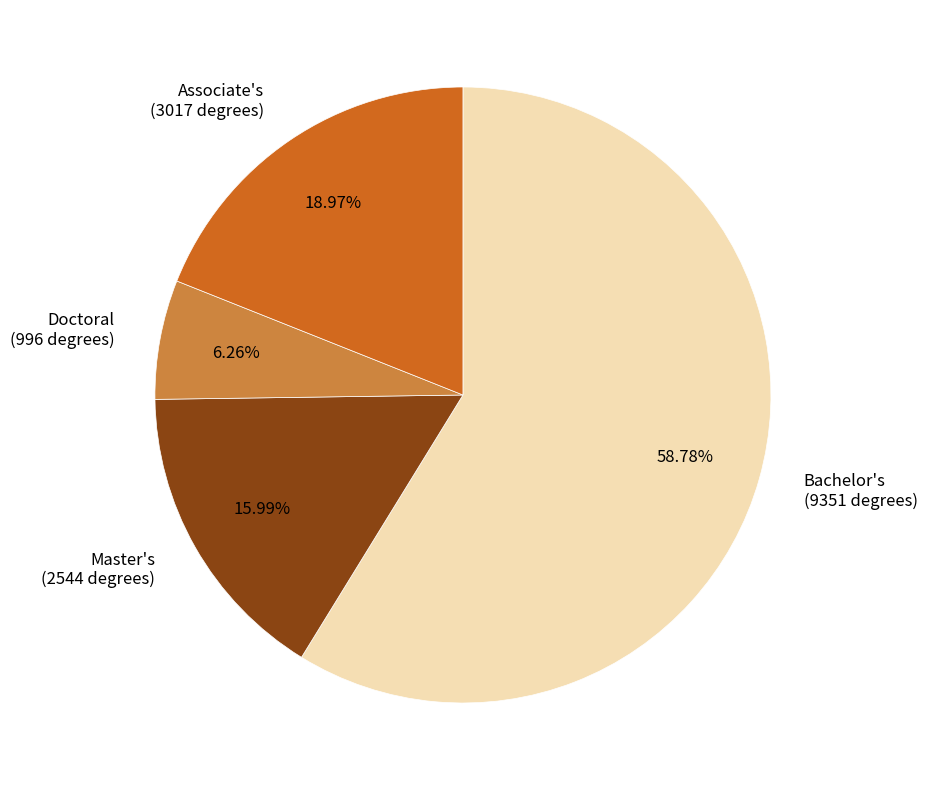

Does Master's account for over 50% of the chart?

No